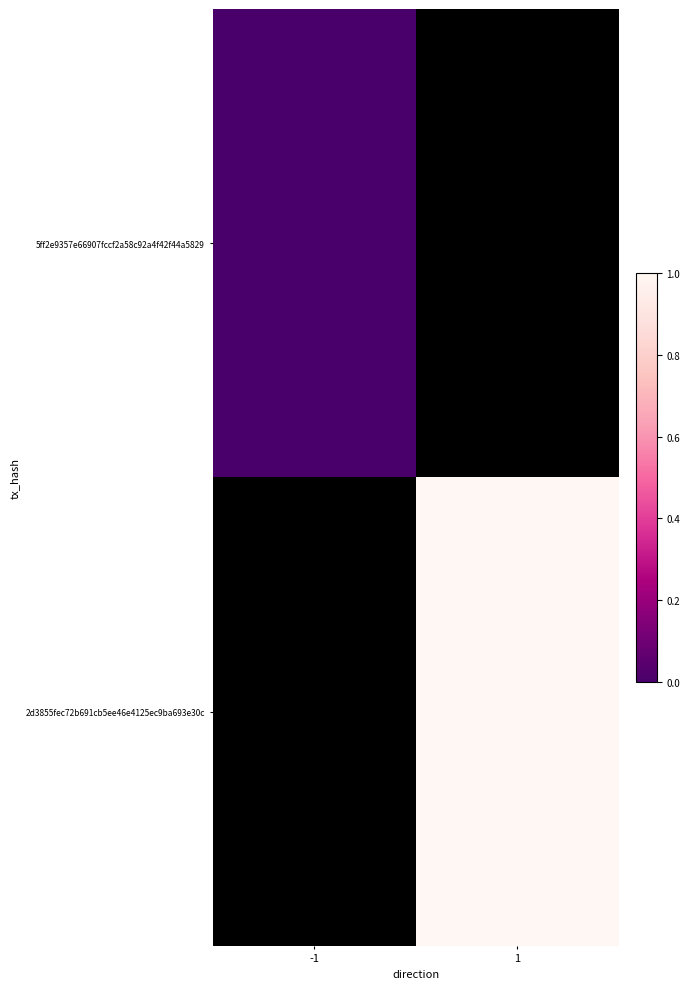

List the series in order of their overall mean, lowest first.

5ff2e9357e66907fccf2a58c92a4f42f44a5829, 2d3855fec72b691cb5ee46e4125ec9ba693e30c